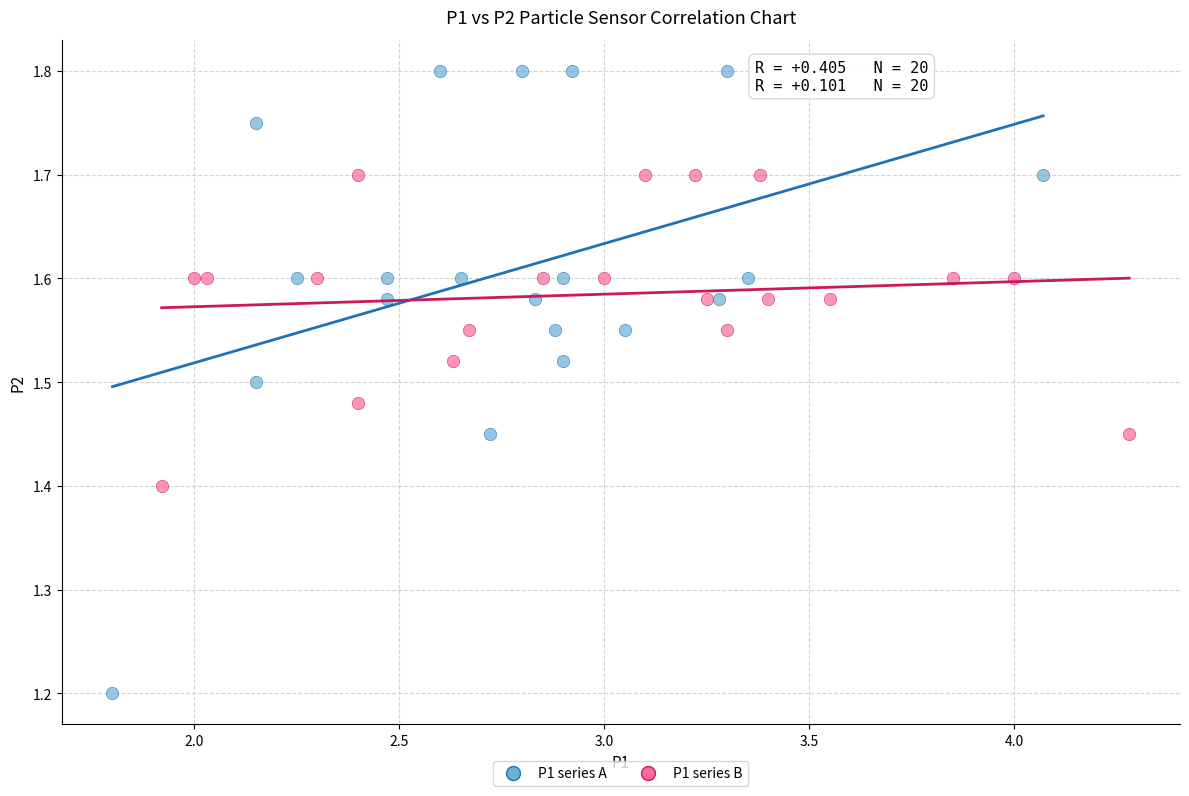

Which series contains the lowest Y value?

P1 series A